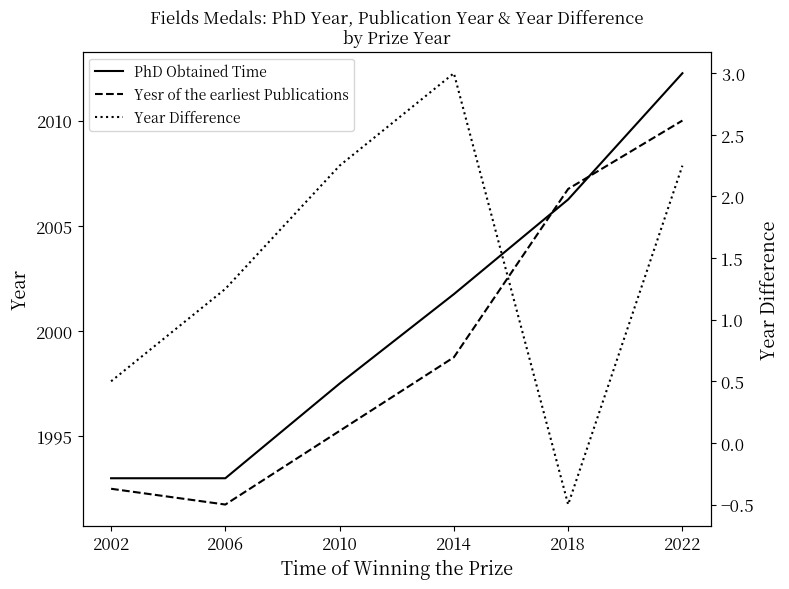

Between 2002 and 2006, which series saw the biggest shift?

Yesr of the earliest Publications